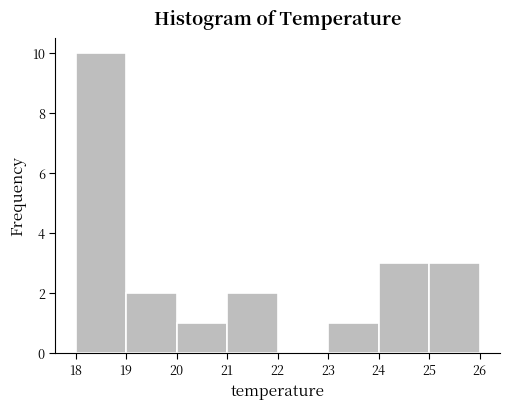

How tall is the bar that spans 18 to 19 on the x-axis? The values are not printed on the chart, so give them approximately, as read against the axis.

10